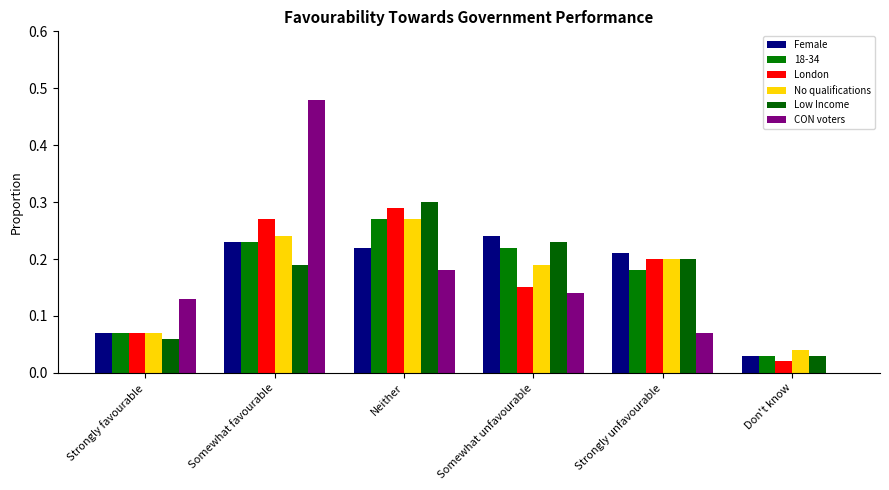

What position from the right is Strongly favourable?

6